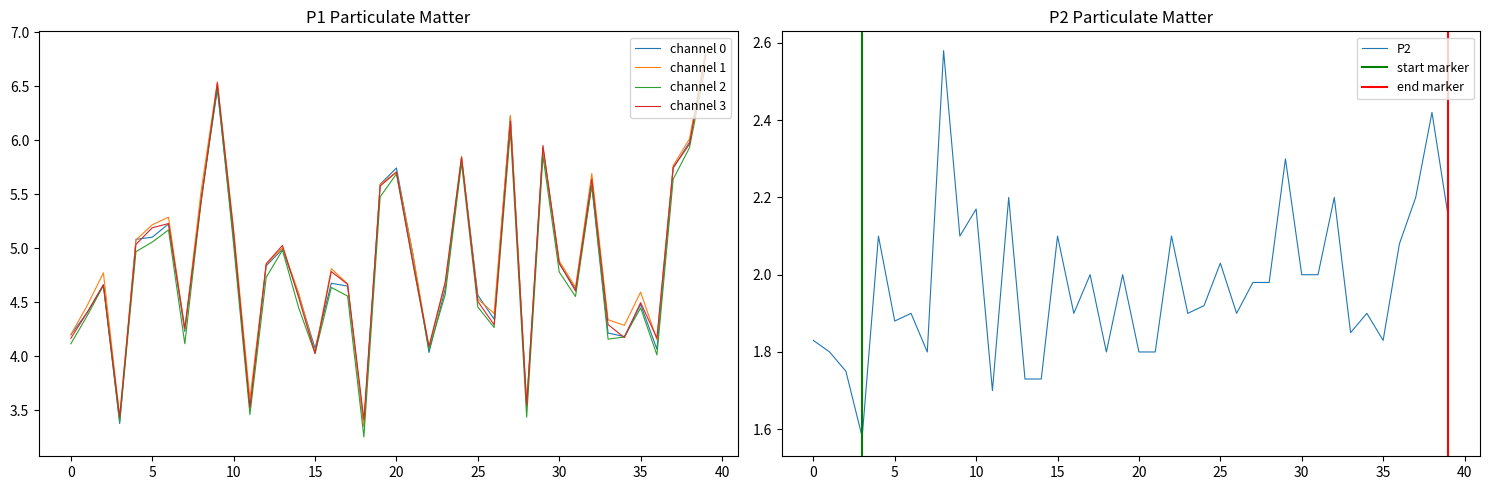

True or false: P2 has a value of 2.5 at 01:00.

False